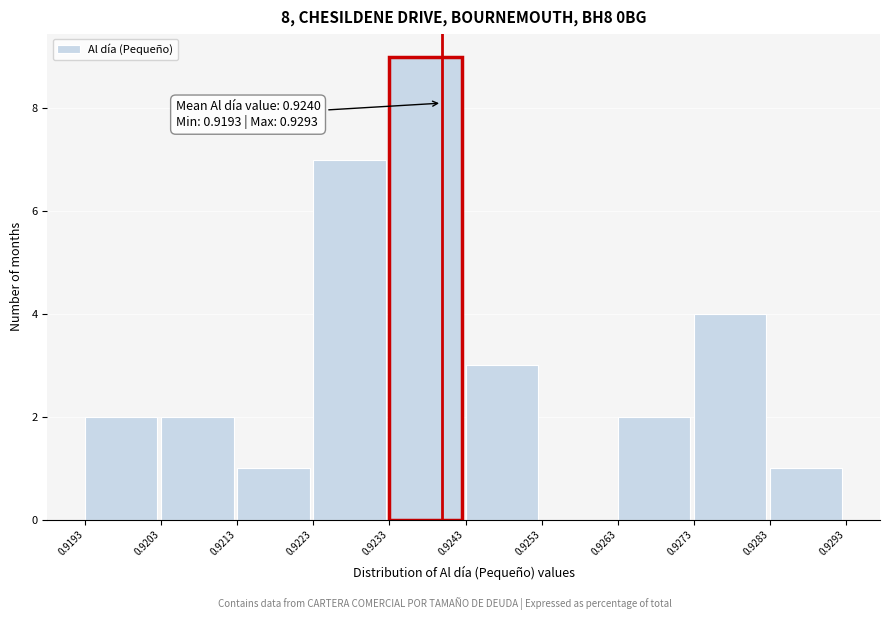

Which range on the x-axis has the tallest bar?

0.9233 to 0.9243